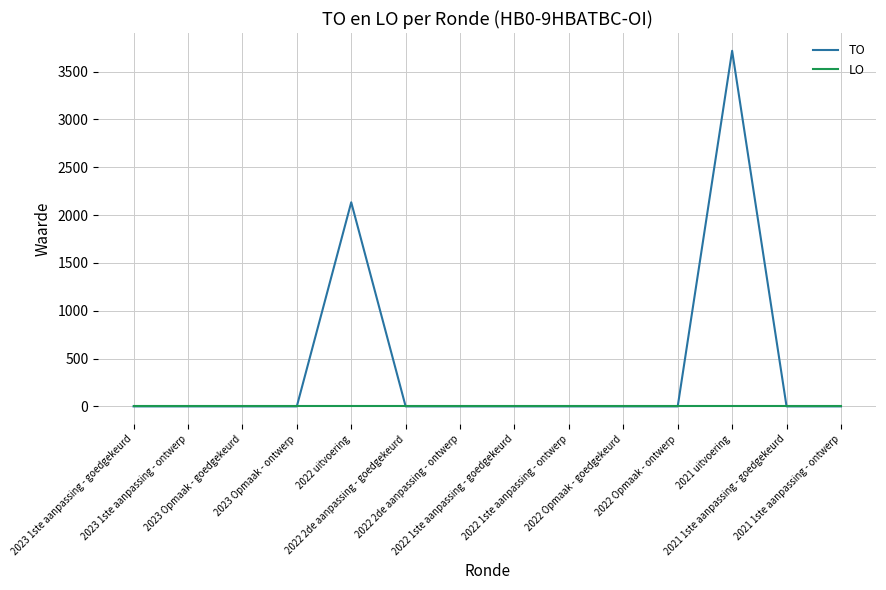

Which series has the widest spread of values?

TO